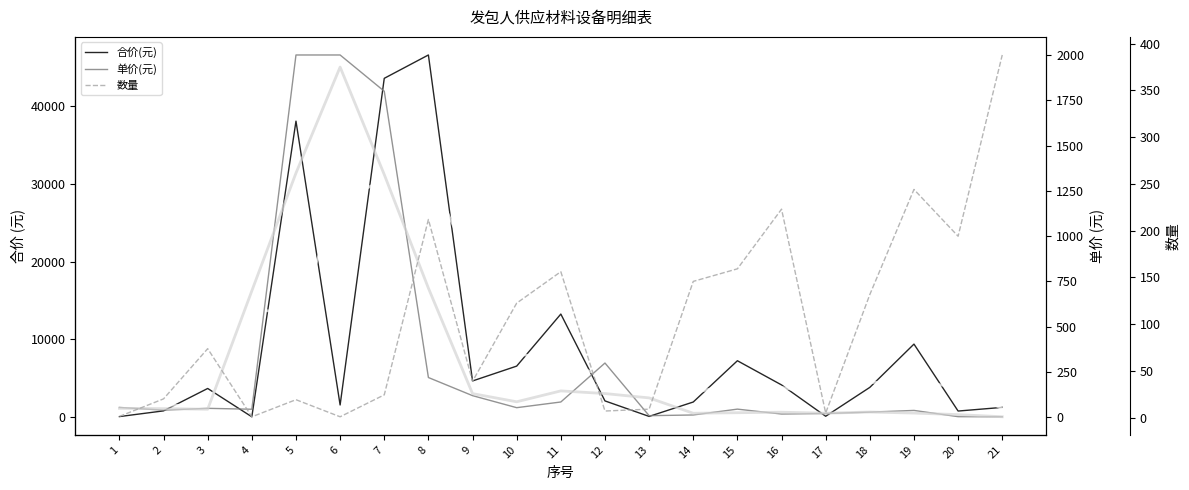

Reading left to right, what are all the values shown in this chart?

合价(元): 1=63.6	2=797.9	3=3683.7	4=33.4	5=38110.0	6=1556.0	7=43623.0	8=46630.3	9=4651.2	10=6563.1	11=13265.1	12=2080.8	13=84.3	14=1939.0	15=7254.3	16=4138.4	17=103.8	18=3823.7	19=9397.3	20=776.0	21=1245.5
合价(元) 趋势: 1=308.4	2=1515.0	3=1505.0	4=13942.3	5=13233.1	6=27763.0	7=30603.1	8=31634.8	9=19281.5	10=8159.8	11=7303.0	12=5143.4	13=1368.0	14=3092.5	15=4443.9	16=3832.2	17=2688.6	18=4441.6	19=4665.7	20=3806.3	21=1089.0
单价(元): 1=55.0	2=40.0	3=50.0	4=45.0	5=2000.0	6=2000.0	7=1800.0	8=220.0	9=120.0	10=53.6	11=85.0	12=300.0	13=9.4	14=13.3	15=45.6	16=18.6	17=21.6	18=29.1	19=38.5	20=4.0	21=3.2
单价(元) 趋势: 1=50.0	2=48.3	3=45.0	4=698.3	5=1348.3	6=1933.3	7=1340.0	8=713.3	9=131.2	10=86.2	11=146.2	12=131.5	13=107.6	14=22.8	15=25.8	16=28.6	17=23.1	18=29.7	19=23.9	20=15.2	21=3.5
数量: 1=1.2	2=19.9	3=73.7	4=0.7	5=19.1	6=0.8	7=24.2	8=212.0	9=38.8	10=122.4	11=156.1	12=6.9	13=8.9	14=145.7	15=159.1	16=223.0	17=4.8	18=131.6	19=244.1	20=194.0	21=388.0